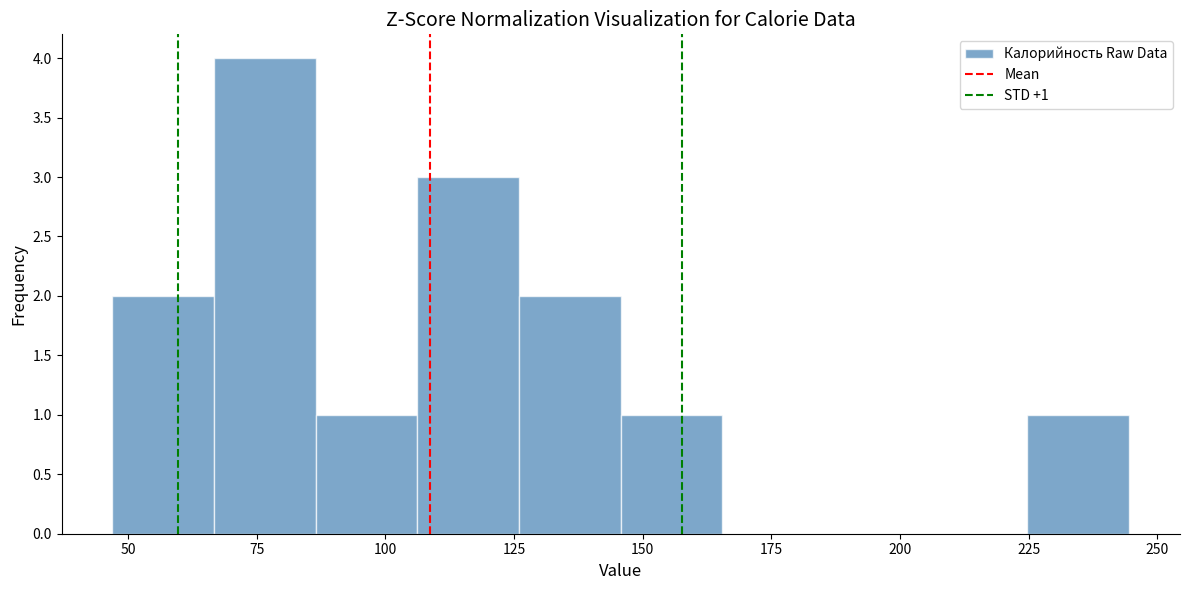

Around what value on the x-axis is the tallest bar? Give the approximate position of its centre, as read against the axis.

75